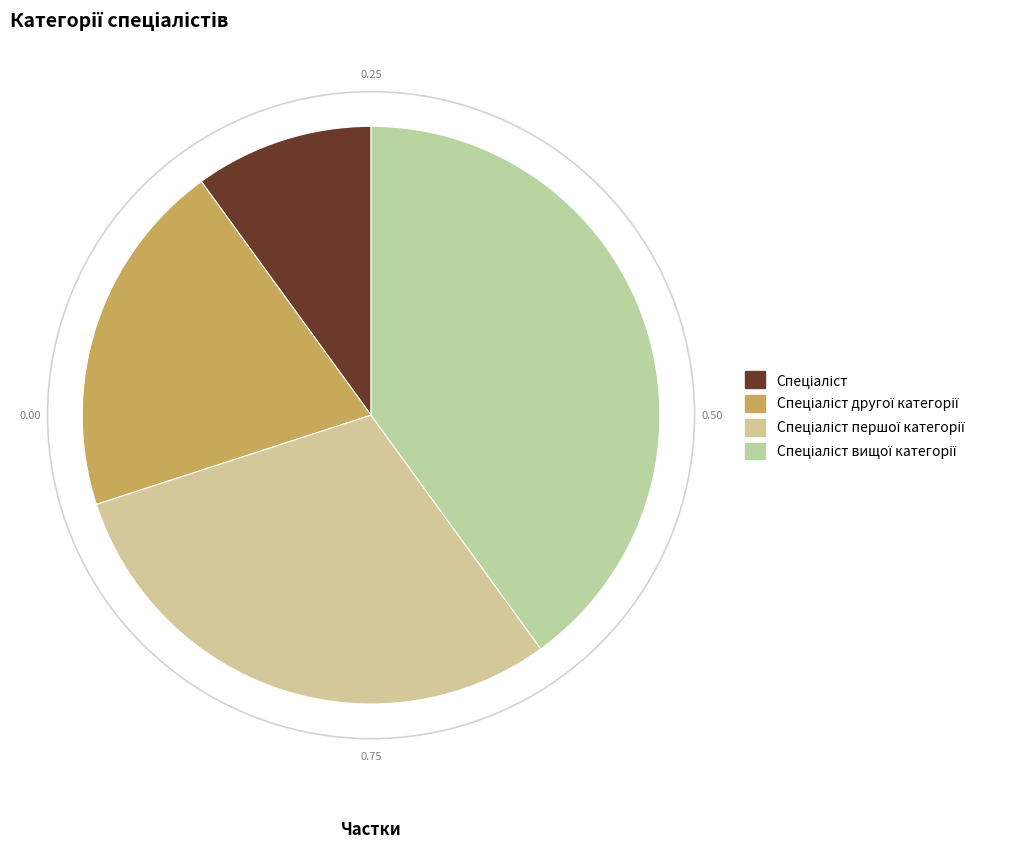

True or false: Спеціаліст другої категорії accounts for 32% of the total.

False